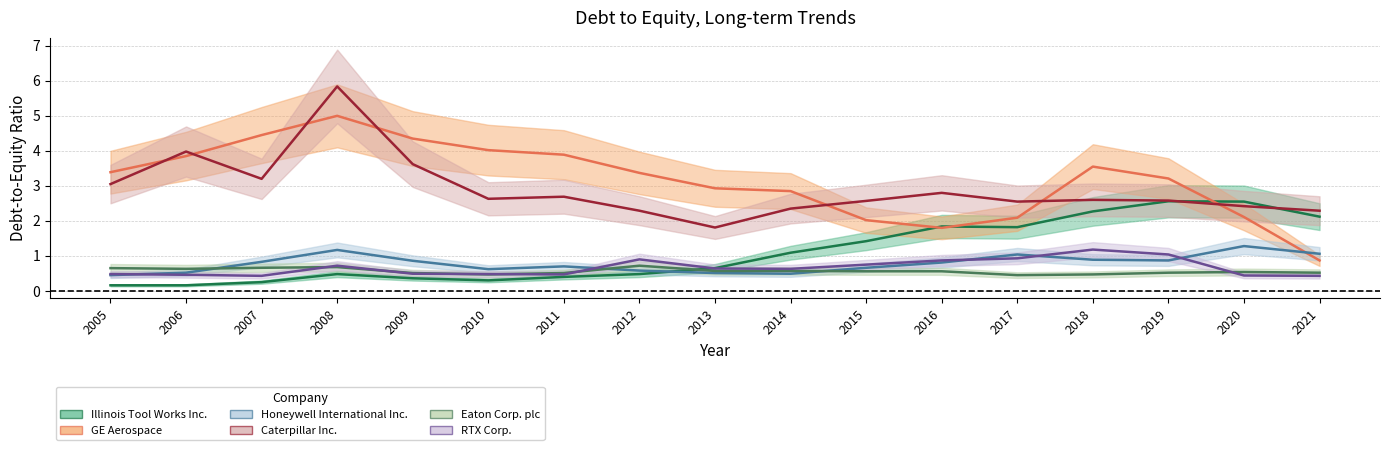

True or false: GE Aerospace and Caterpillar Inc. intersect in this chart.

True